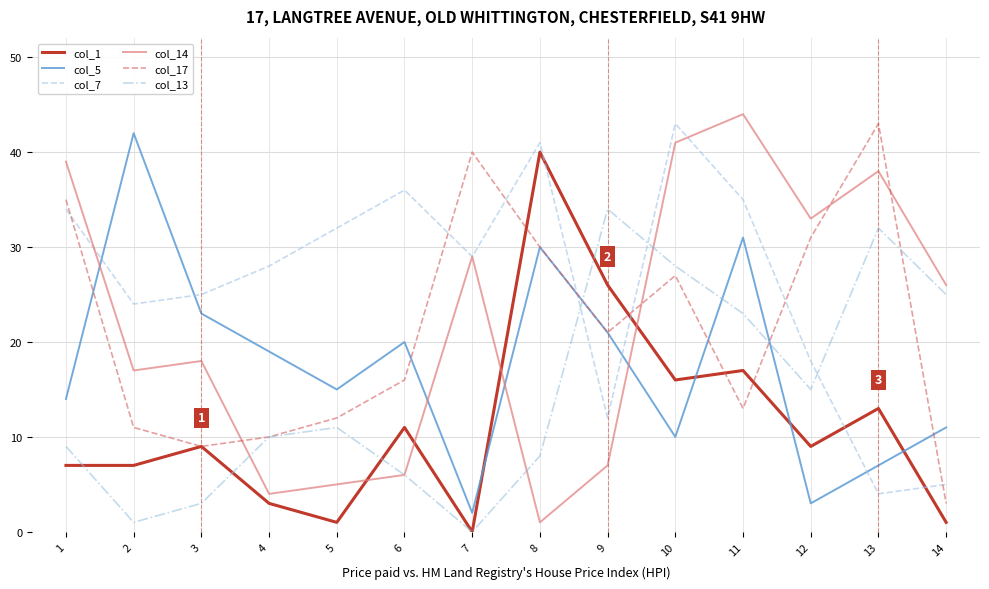

True or false: col_14 has more than 2 interior local peaks.

True